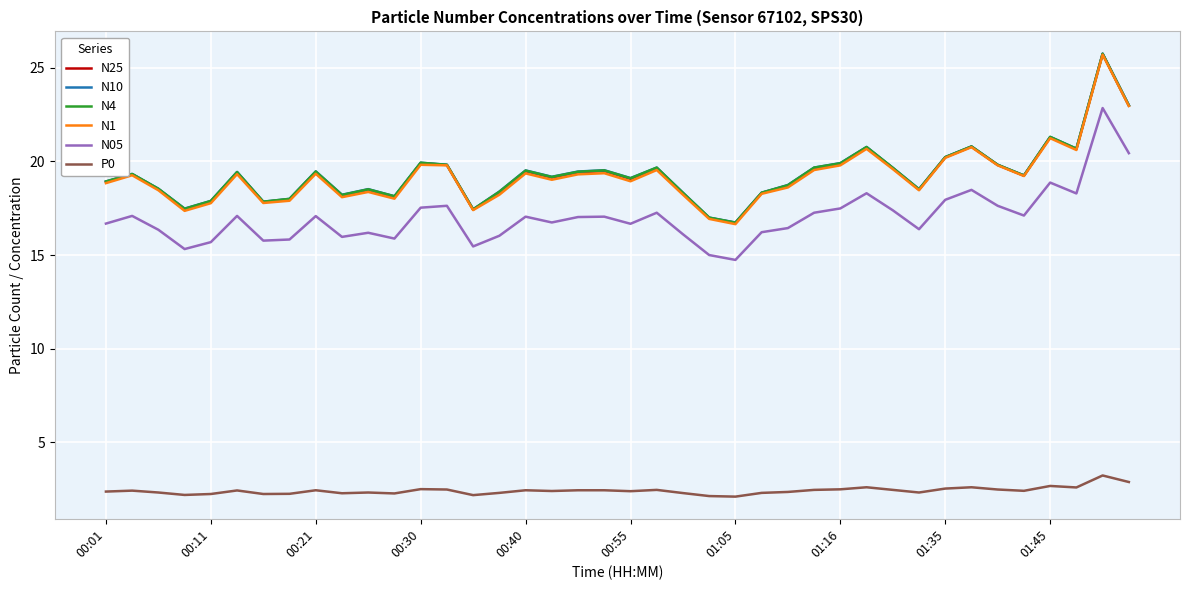

Does the chart have visible grid lines?

Yes